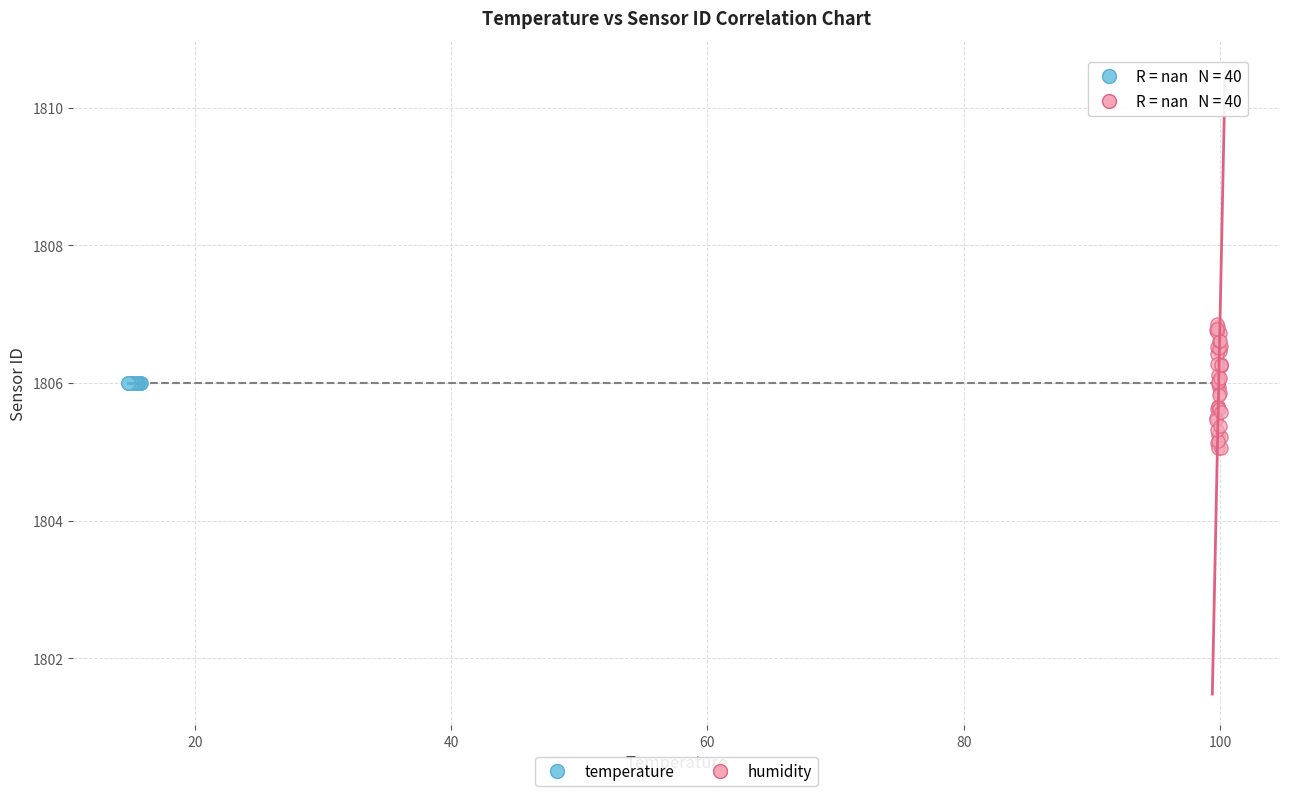

Which series contains the highest Y value?

humidity